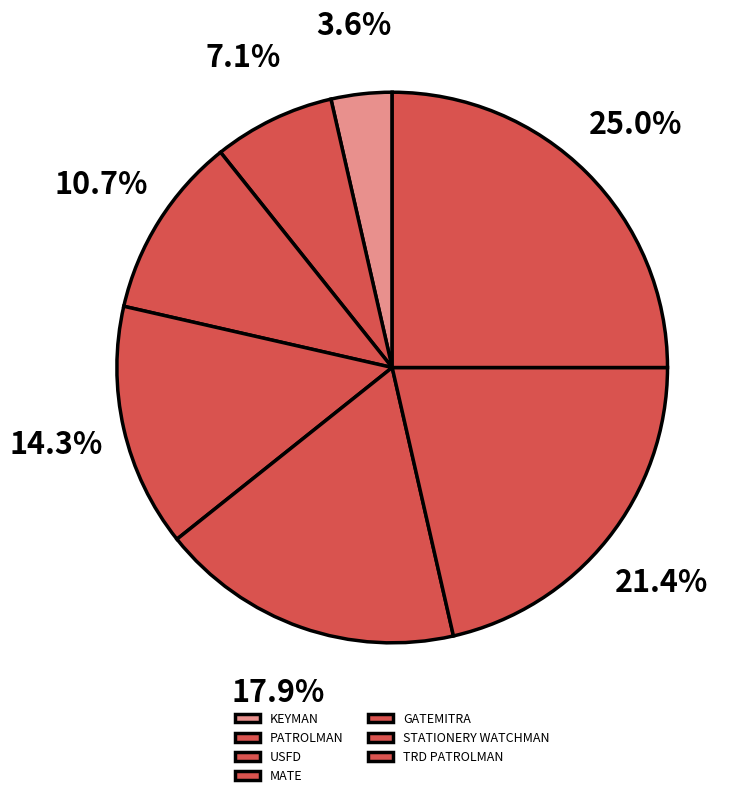

Is there a majority slice in this chart?

No